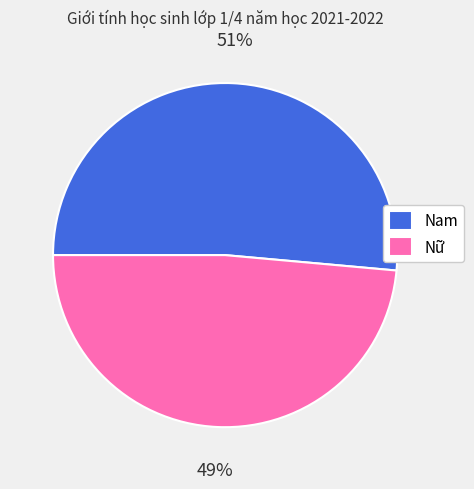

Between Nam and Nữ, which is larger?

Nam